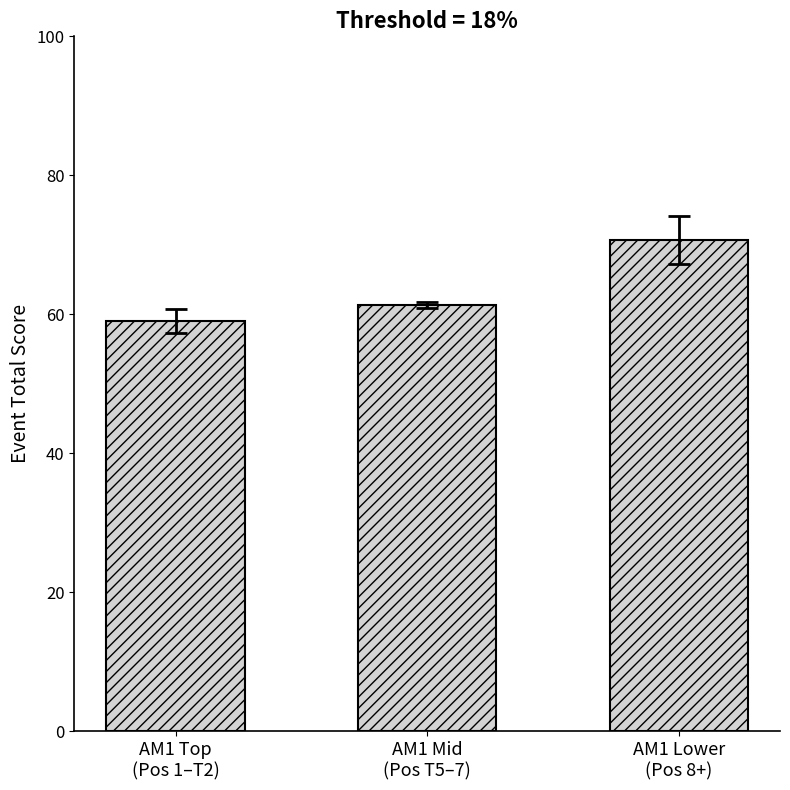

What is the ratio of the value at AM1 Mid
(Pos T5–7) to the value at AM1 Top
(Pos 1–T2)?

1.0